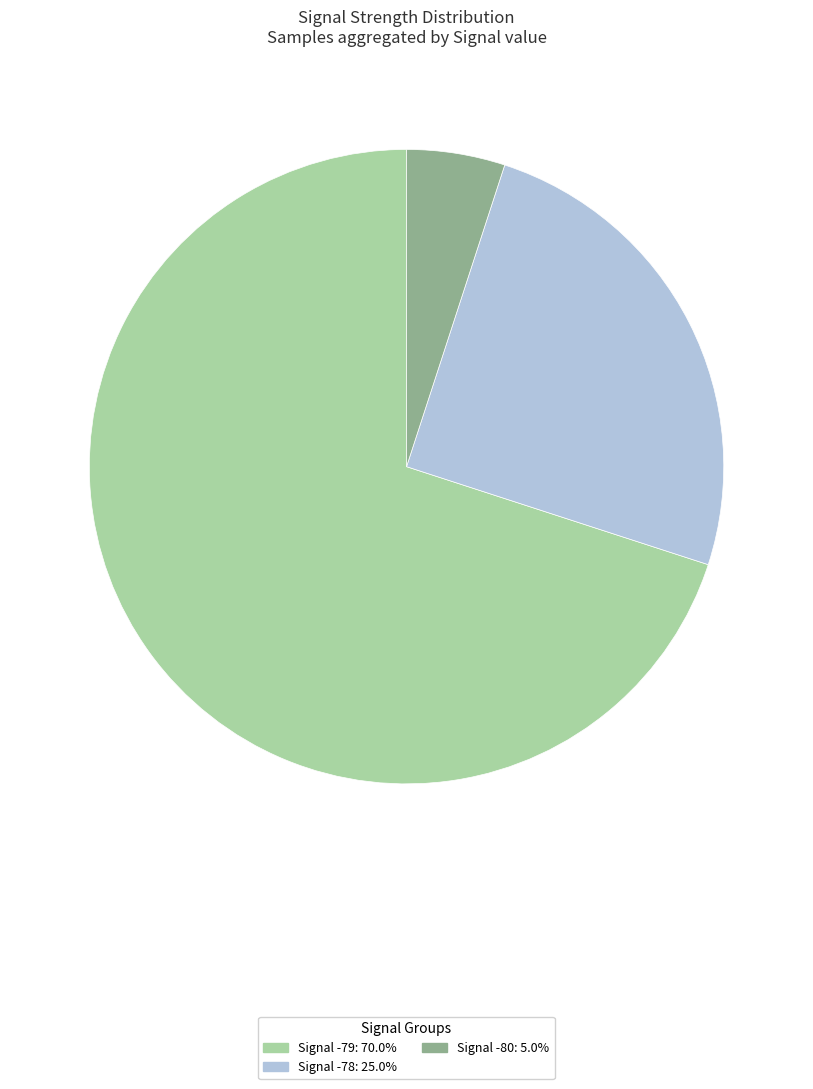

Is there a majority slice in this chart?

Yes